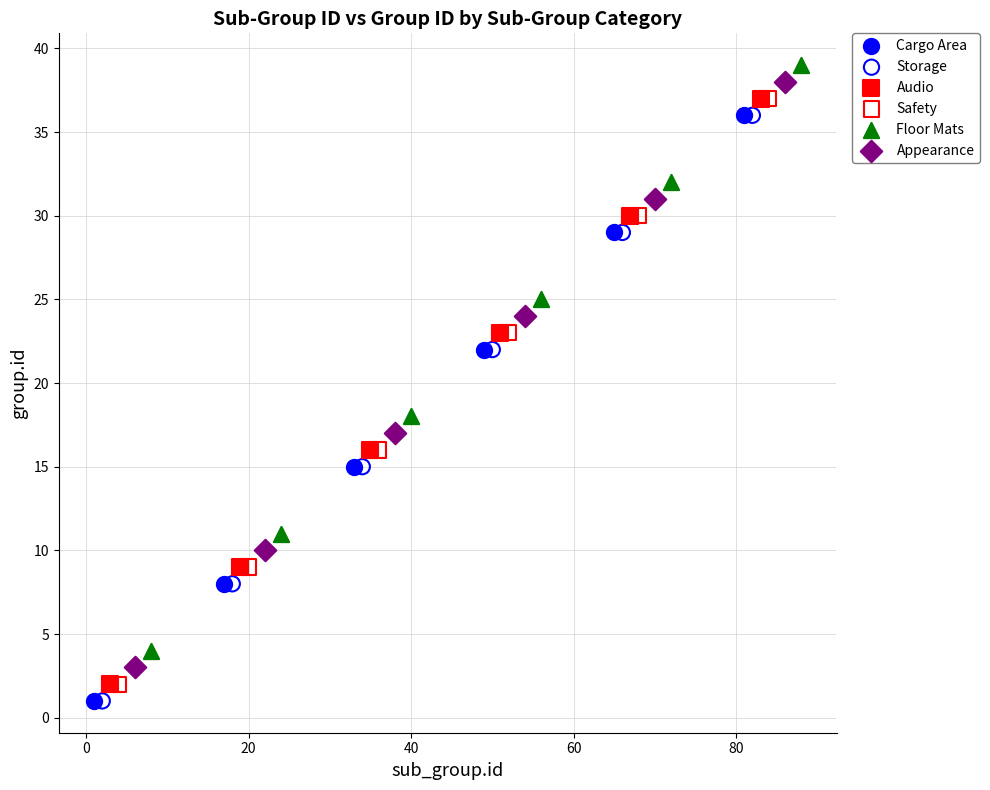

What are all the series names shown in the legend?

Cargo Area, Storage, Audio, Safety, Floor Mats, Appearance